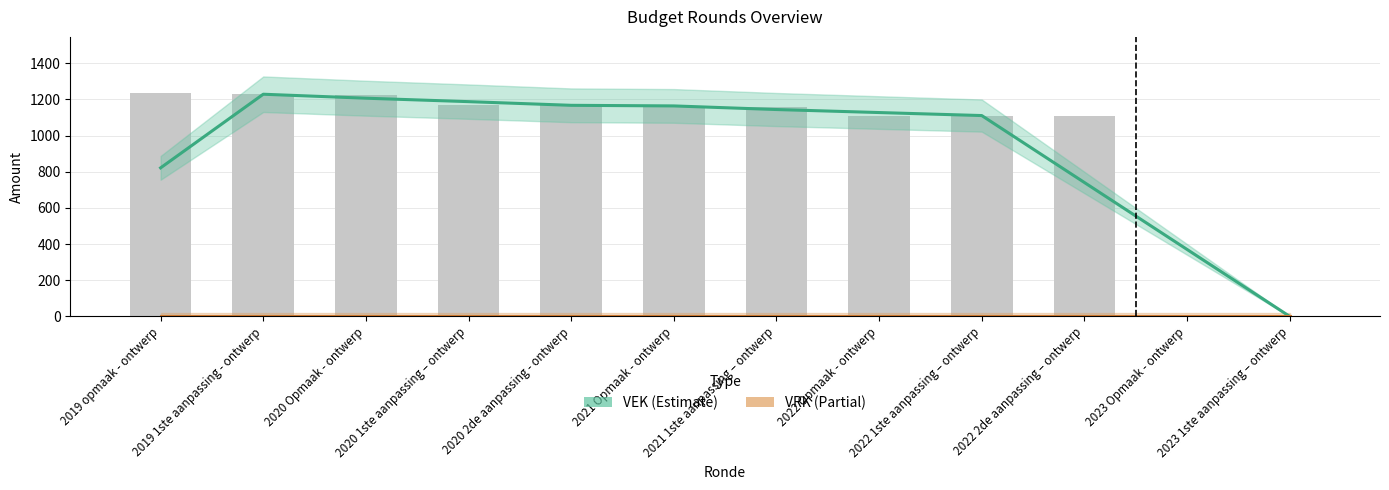

Reading right to left, what are all the values shown in this chart?

VEK: 0.0	370.3	740.7	1111.0	1127.7	1144.3	1164.3	1167.7	1188.0	1207.0	1229.0	821.7
VRK: 0.0	0.0	0.0	0.0	0.0	0.0	0.0	0.0	0.0	0.0	0.0	0.0